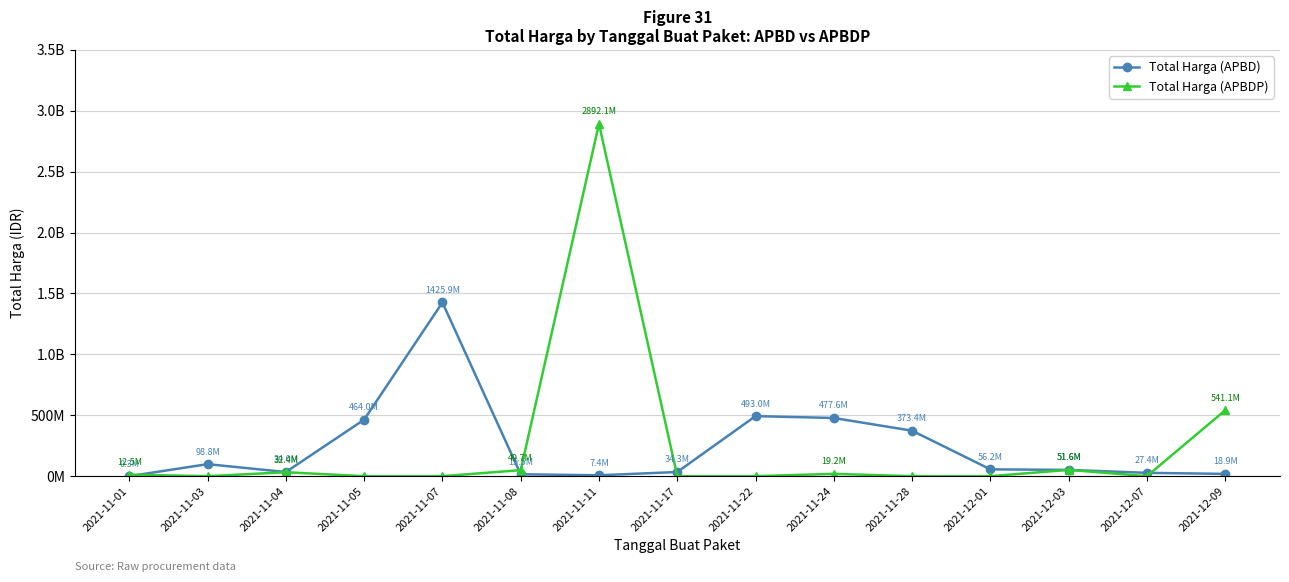

How many intersections are there between Total Harga (APBDP) and Total Harga (APBD)?

4